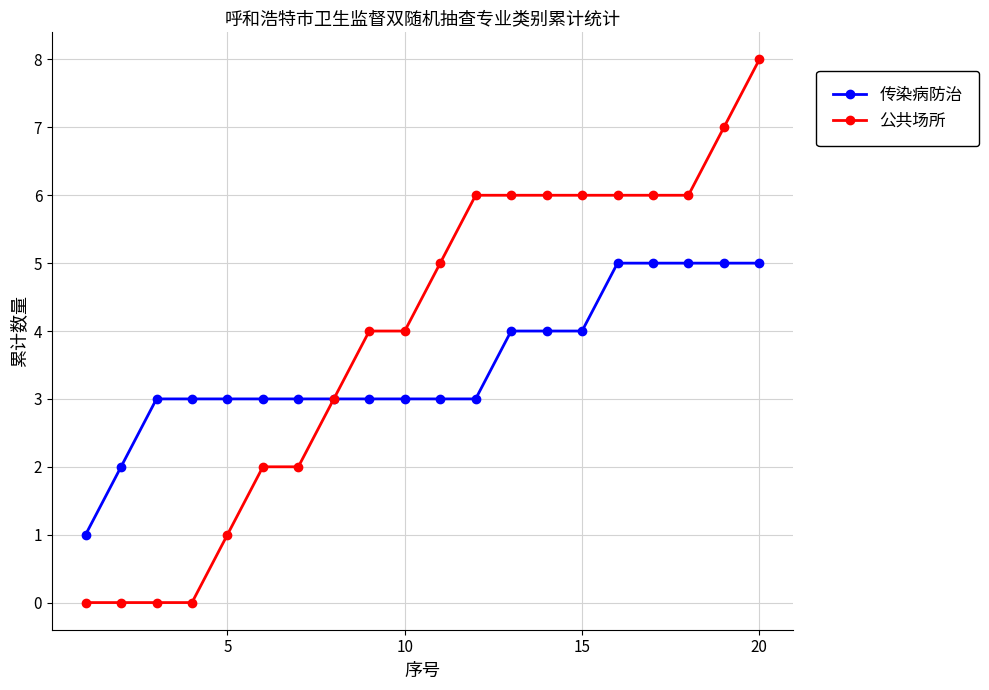

What is the greatest value displayed?

8